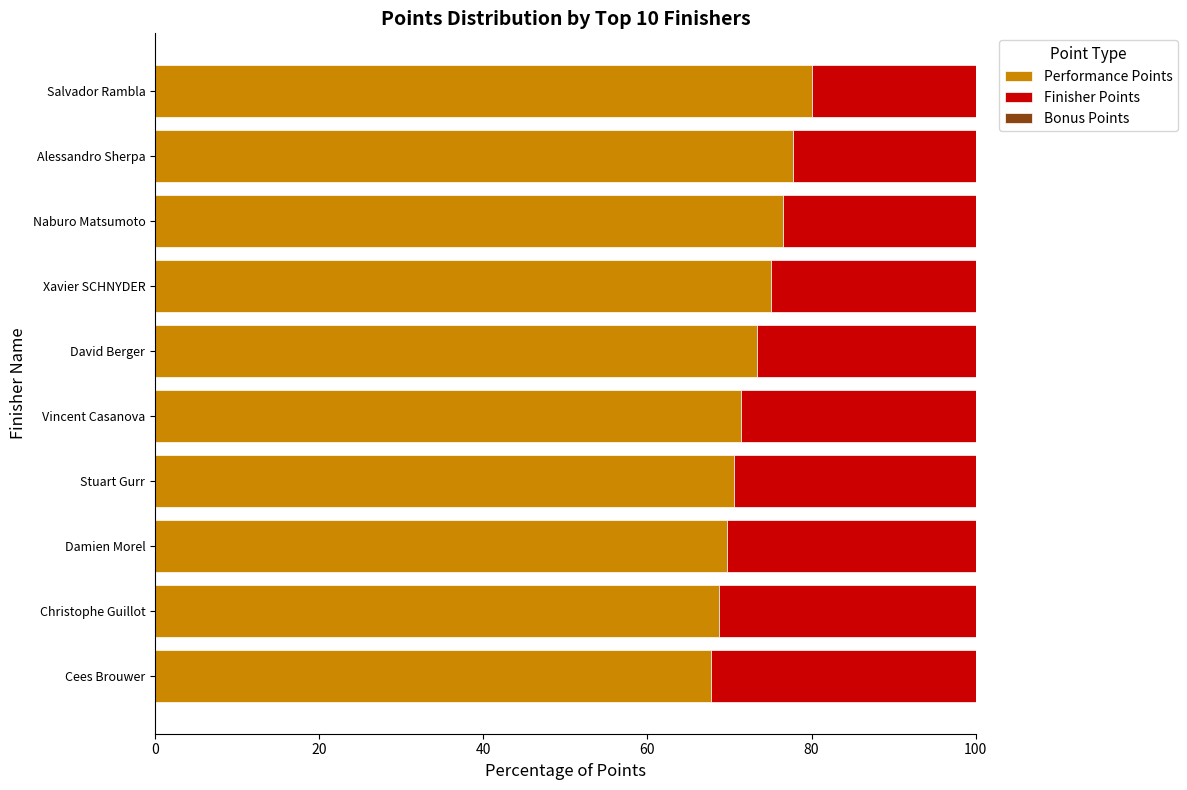

The value of Performance Points at Vincent Casanova is 44.6. True or false?

False